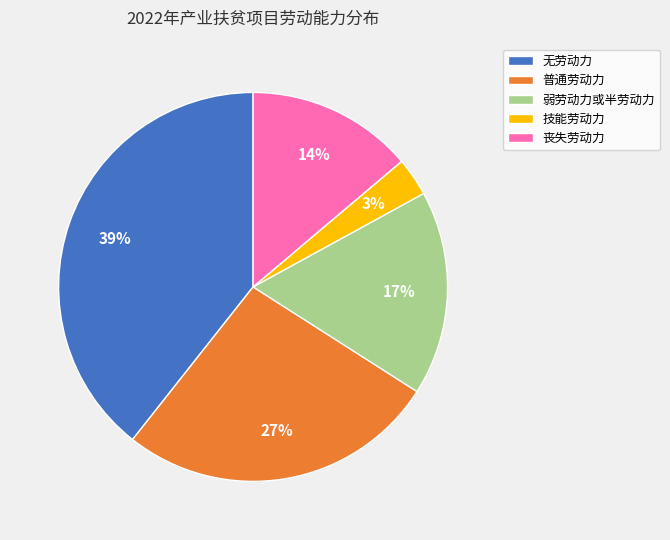

Which has a higher value, 弱劳动力或半劳动力 or 普通劳动力?

普通劳动力